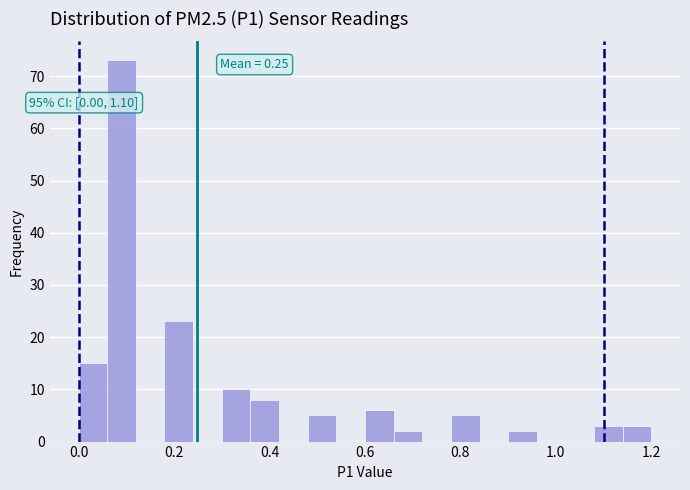

Read against the x-axis, roughly where is the centre of the tallest bar?

0.10